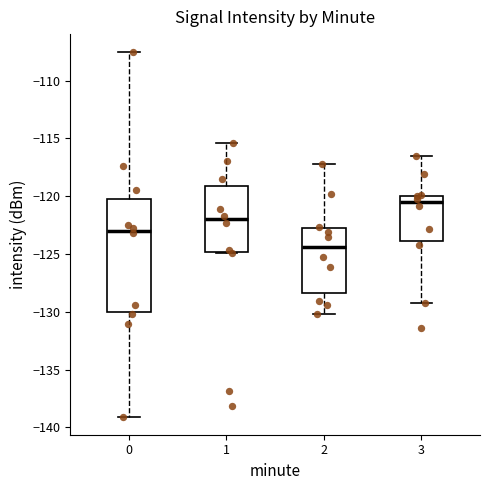

Which box has the lowest median line?

2